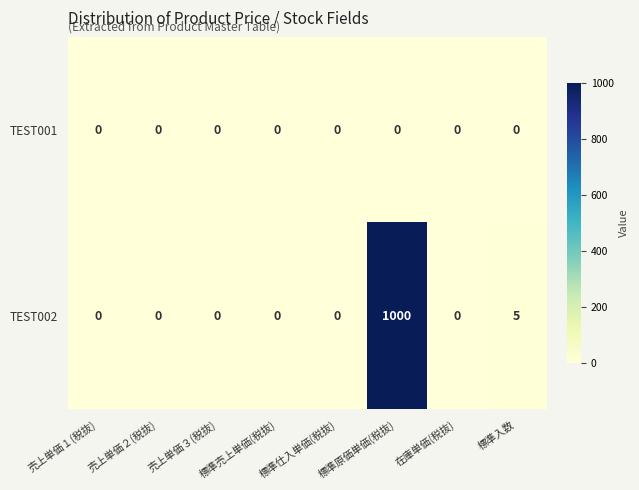

What is the difference between the maximum and minimum values in the TEST002 series?

1000